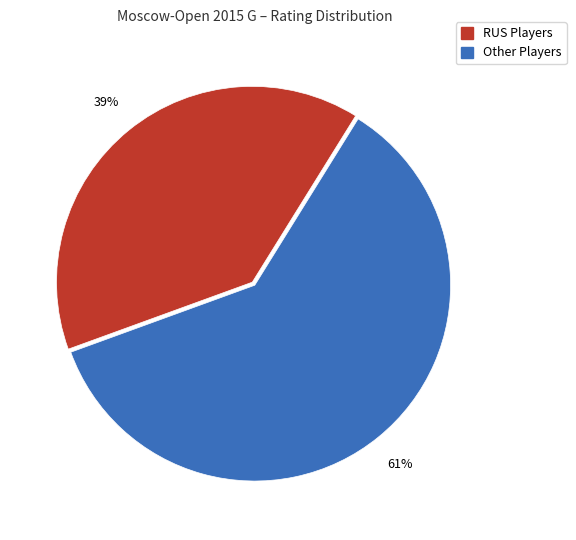

To the nearest percent, what is the average slice percentage?

50%